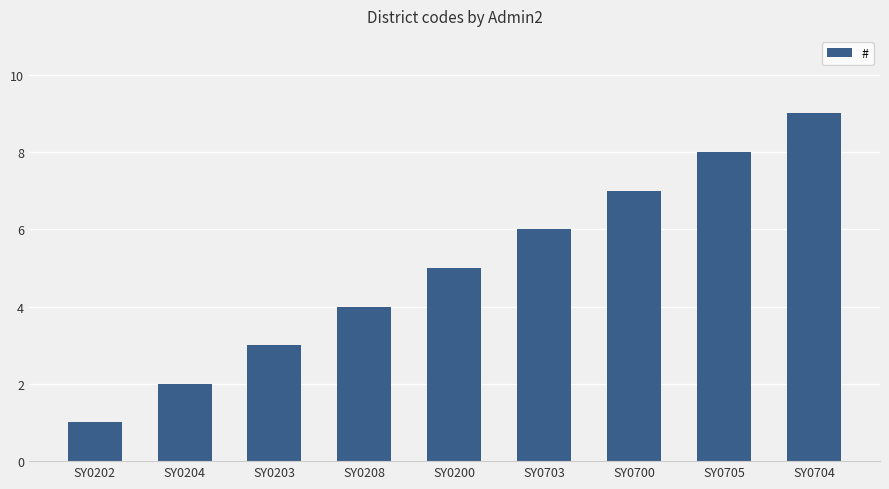

Reading right to left, extract all data points from this chart.

9	8	7	6	5	4	3	2	1